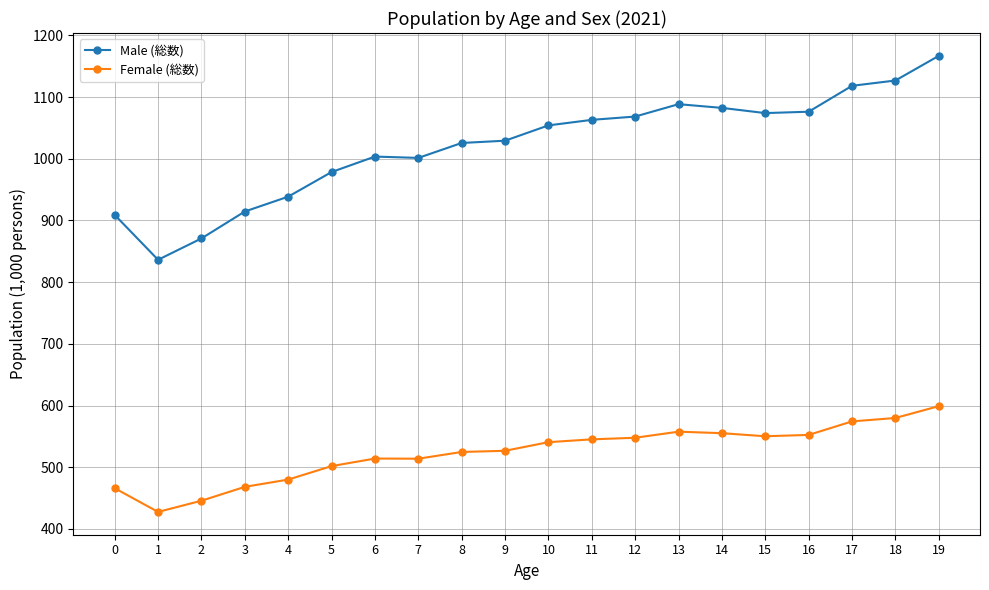

How many series are shown in this chart?

2